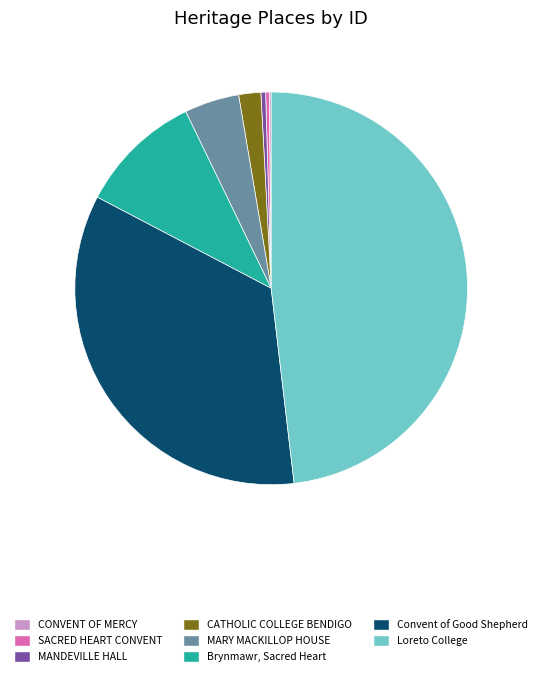

Which slice is the largest?

Loreto College